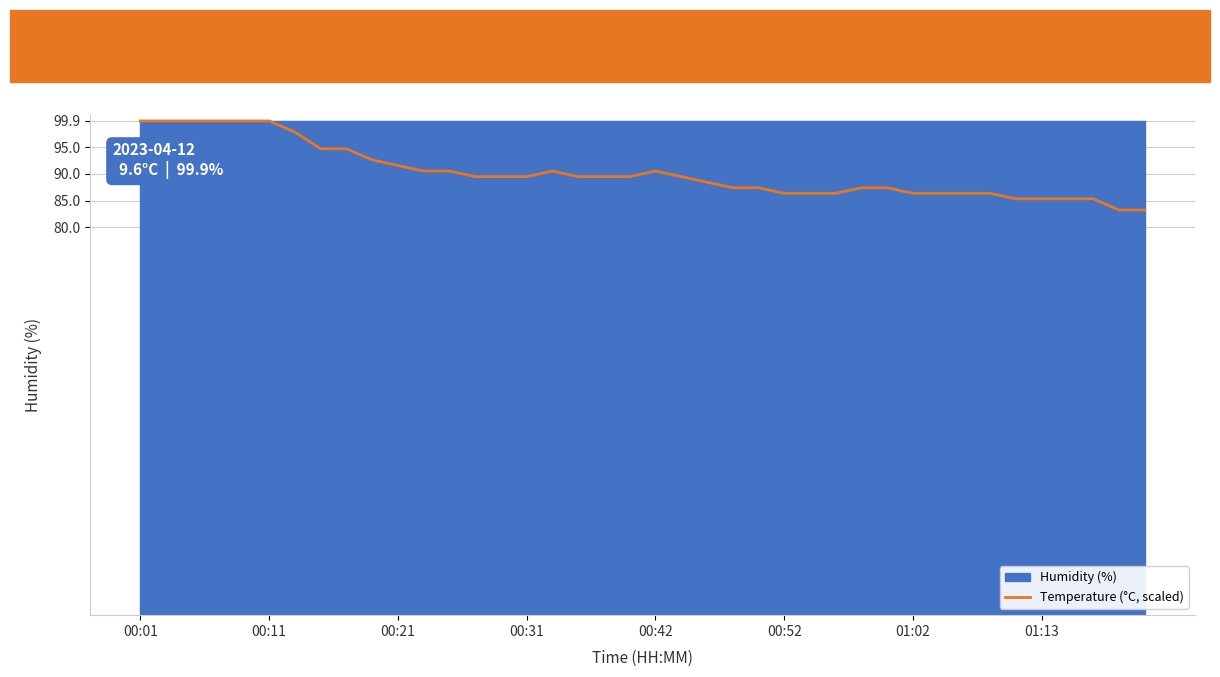

The value at 9 is 165.4. True or false?

False